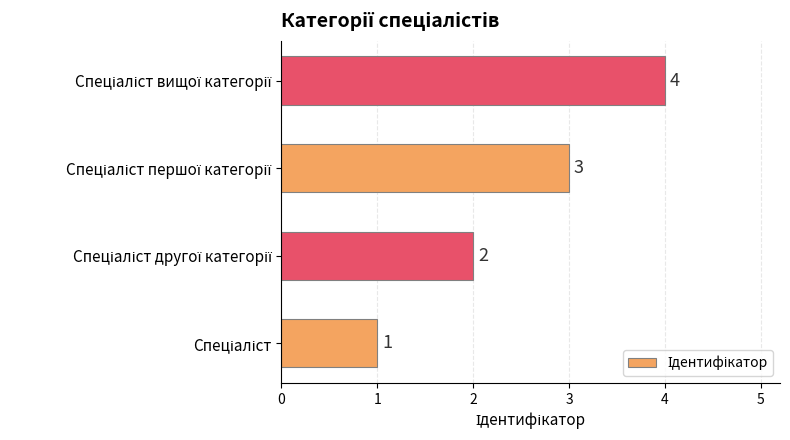

What is the maximum value shown in the chart?

4